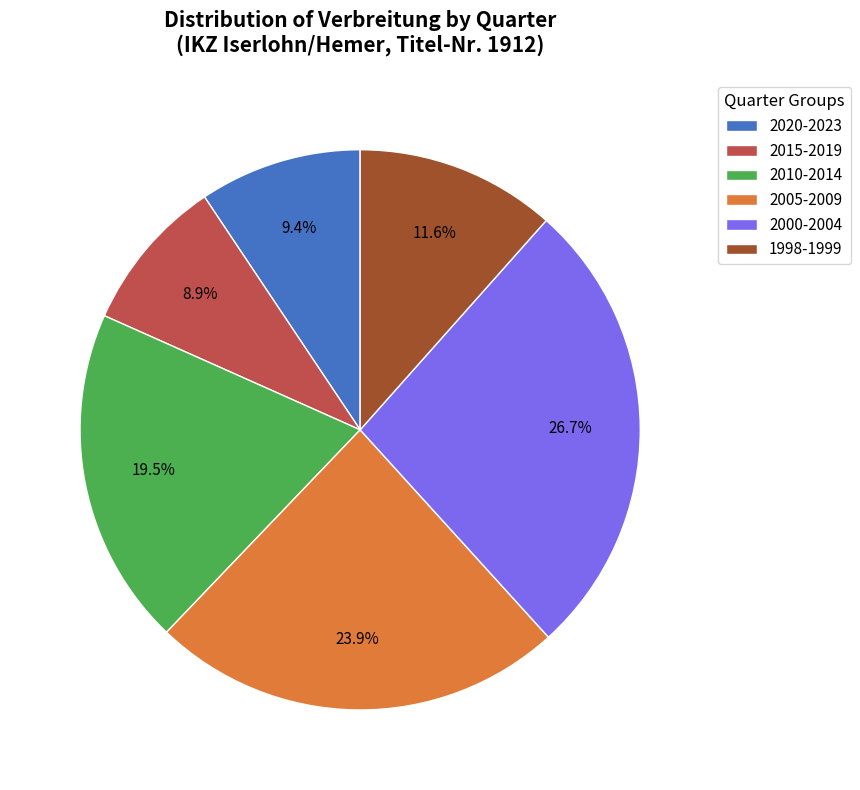

Which category has the biggest portion of the pie?

2000-2004